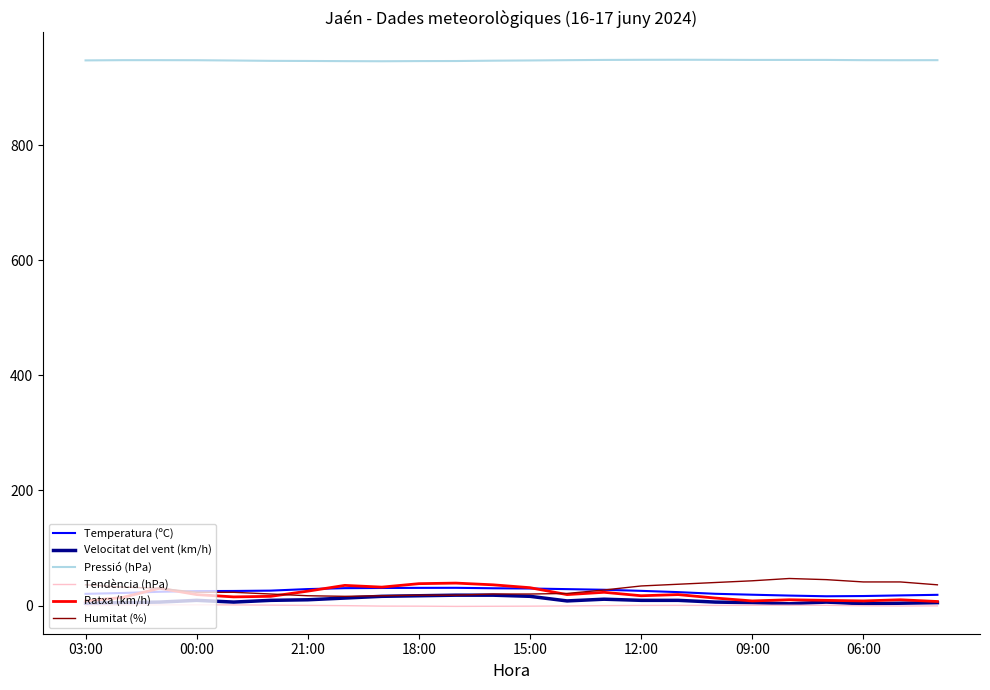

Which series has the largest total across all categories?

Pressió (hPa)